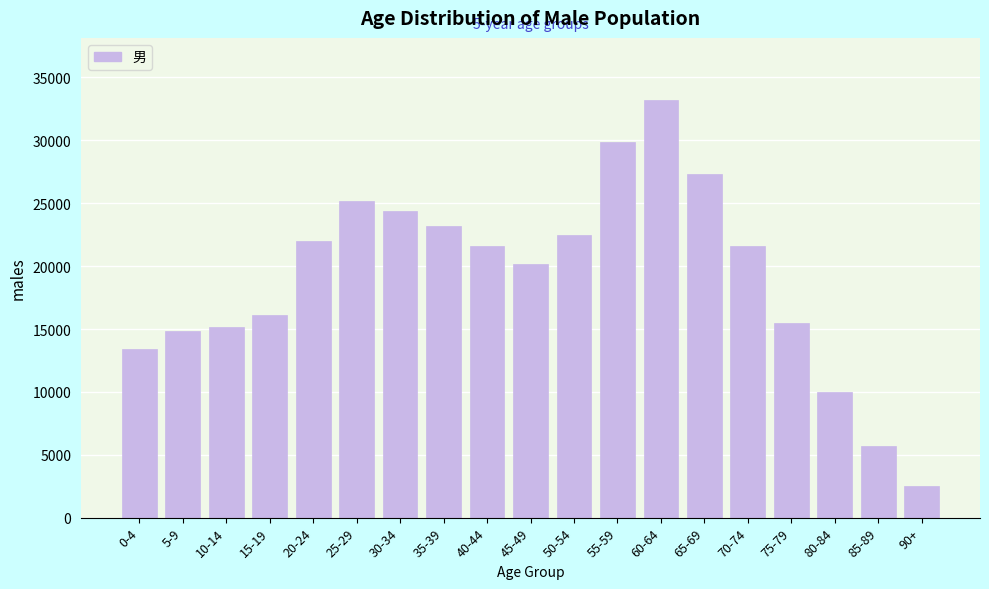

What is the greatest value displayed?

33173